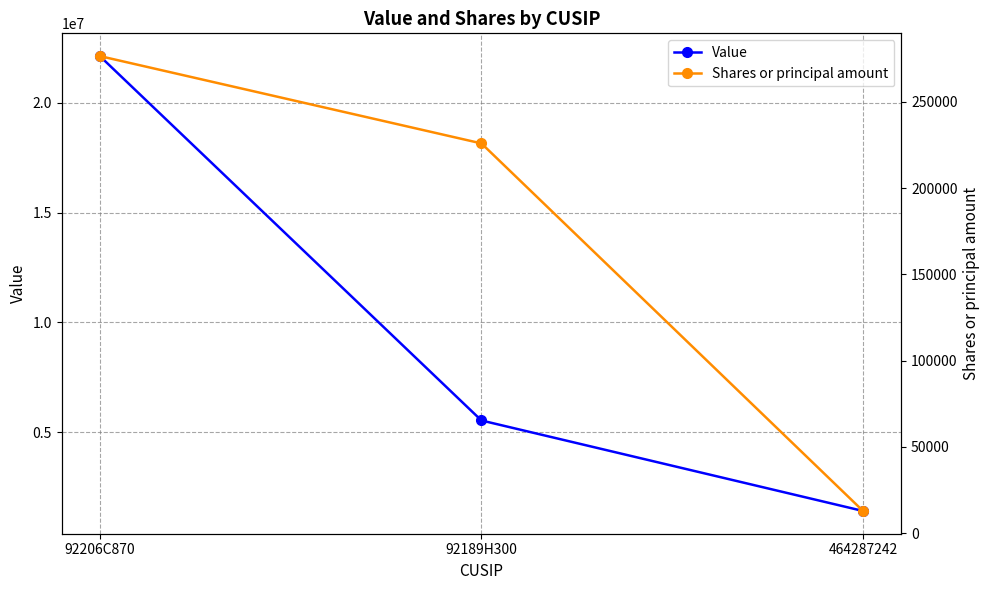

The value of Value at 92206C870 is 39508030. True or false?

False